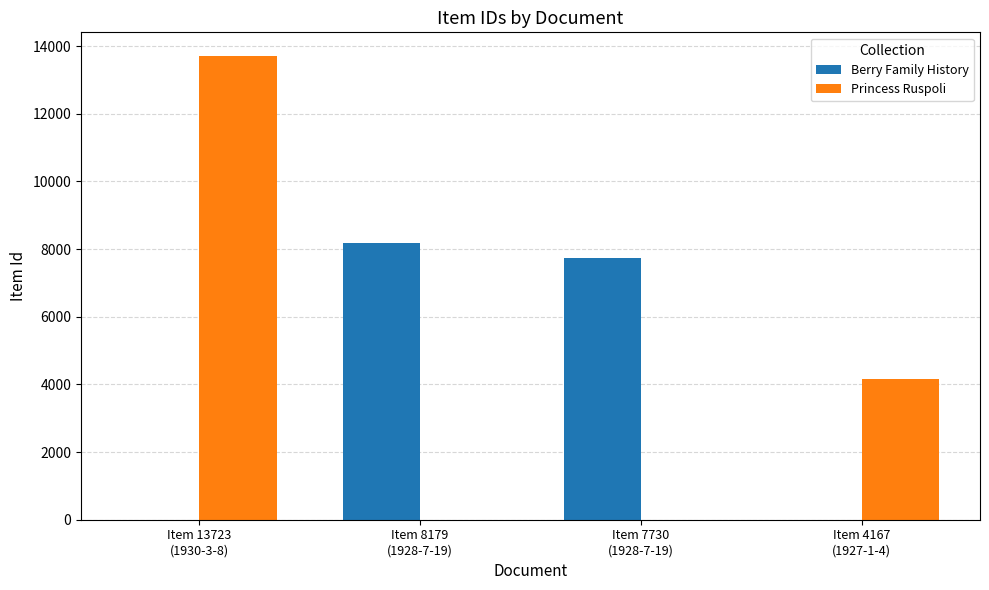

Which series changed the most between Item 7730
(1928-7-19) and Item 4167
(1927-1-4)?

Berry Family History